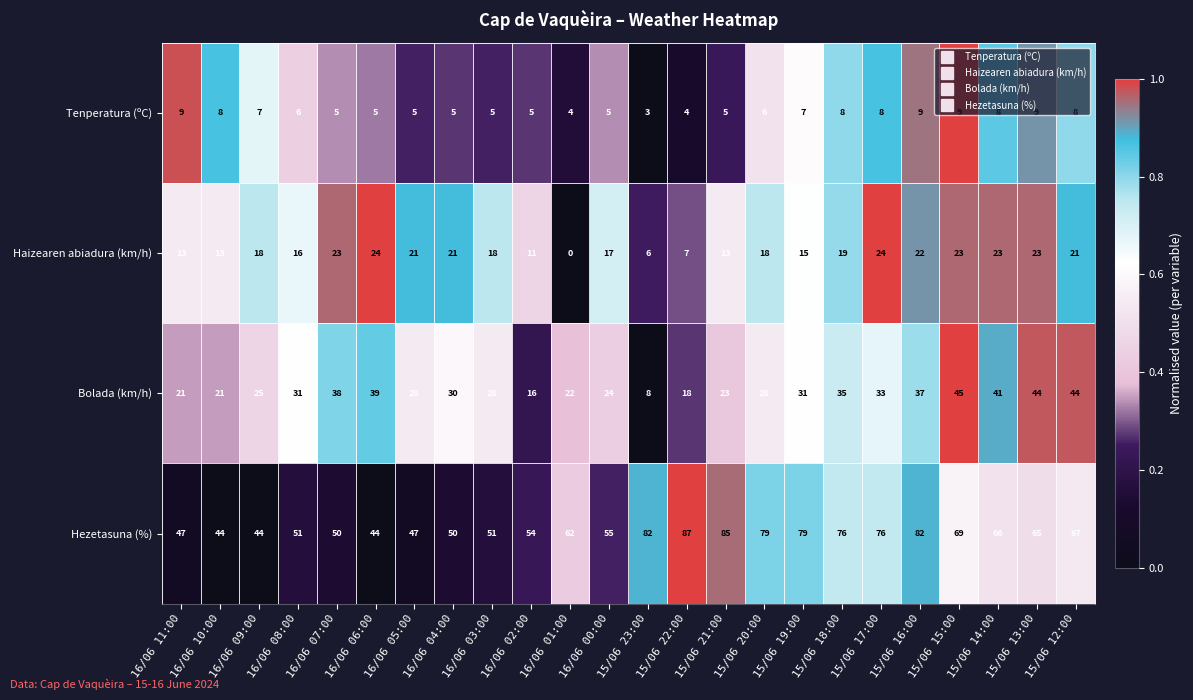

What is the sum of all Tenperatura (ºC) values?

153